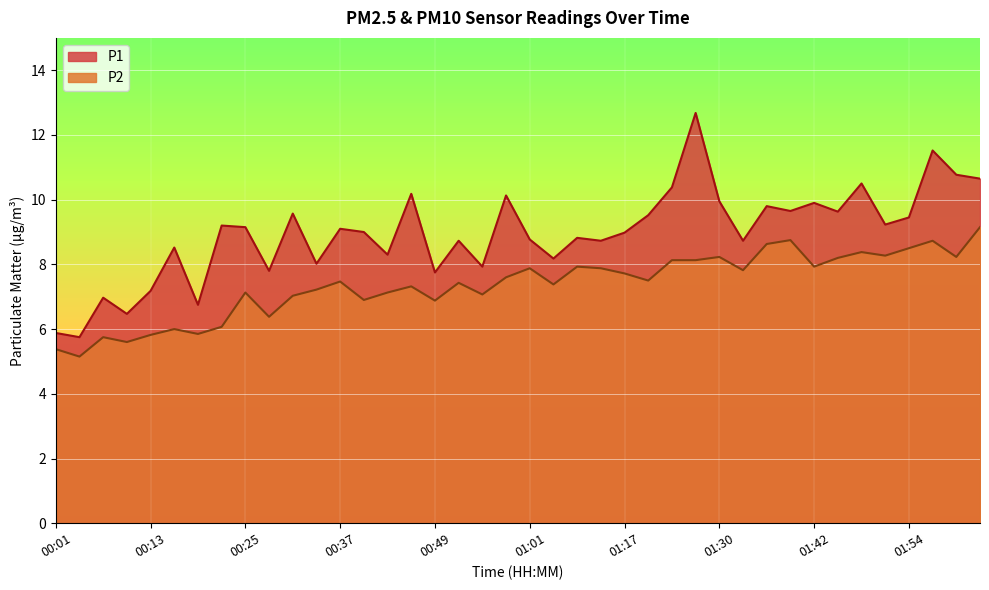

At how many categories does at least one series exceed 8?

31